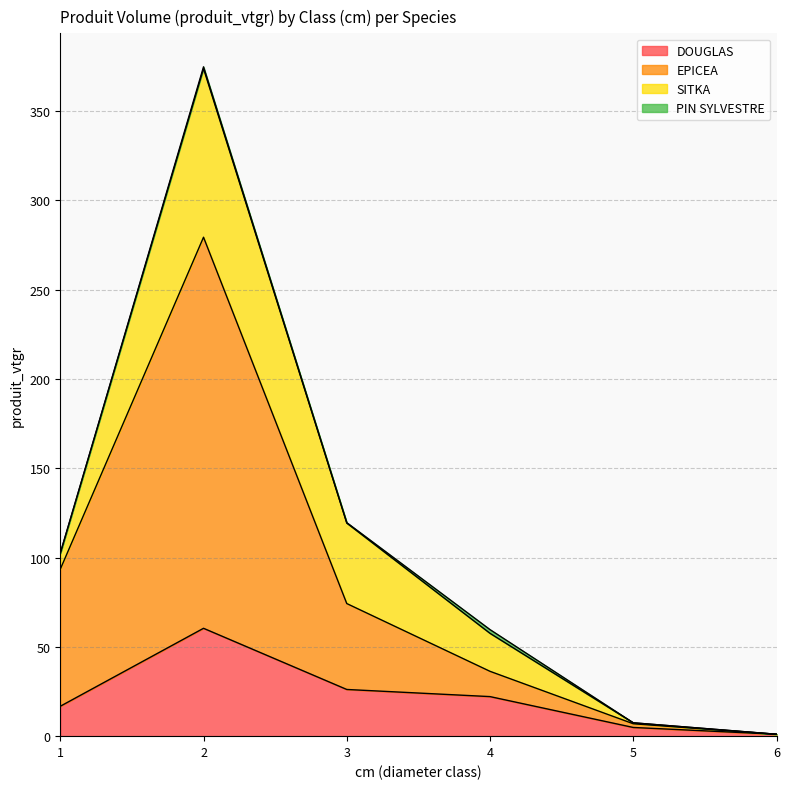

At which category is the sum across all series the highest?

2